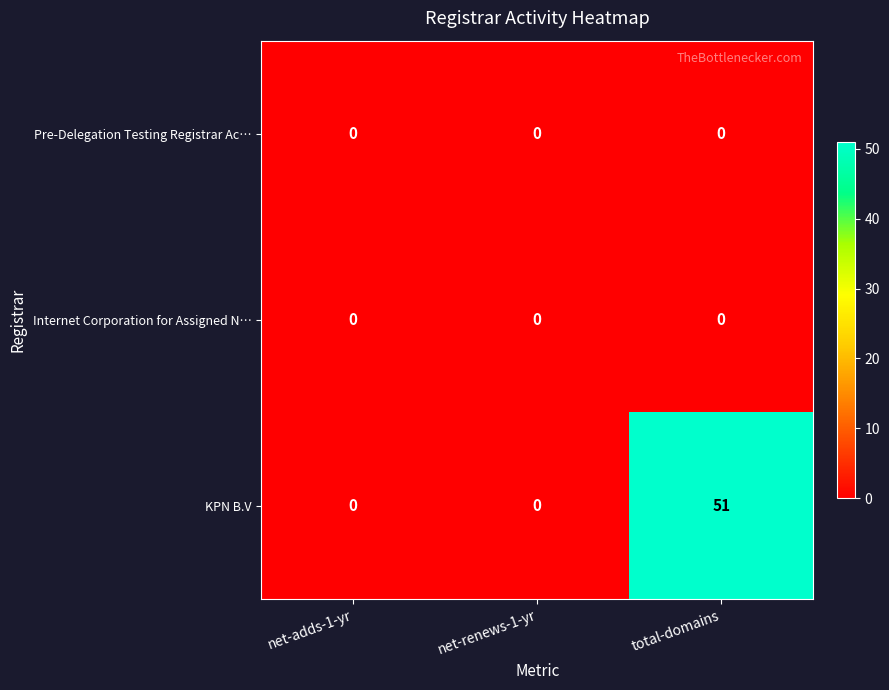

What is the greatest value displayed?

51